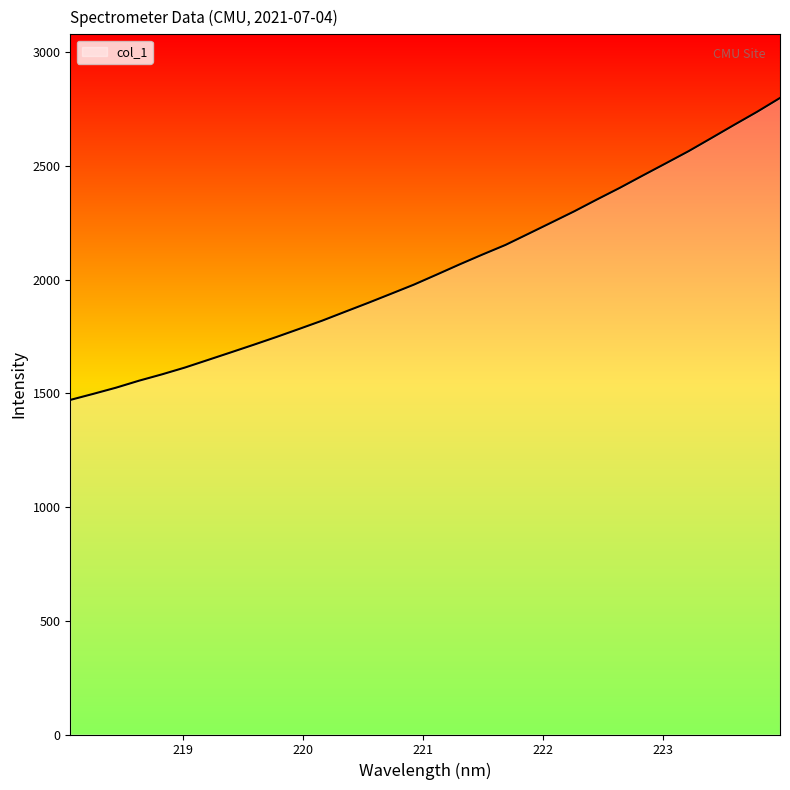

Count the number of data series in this chart.

1